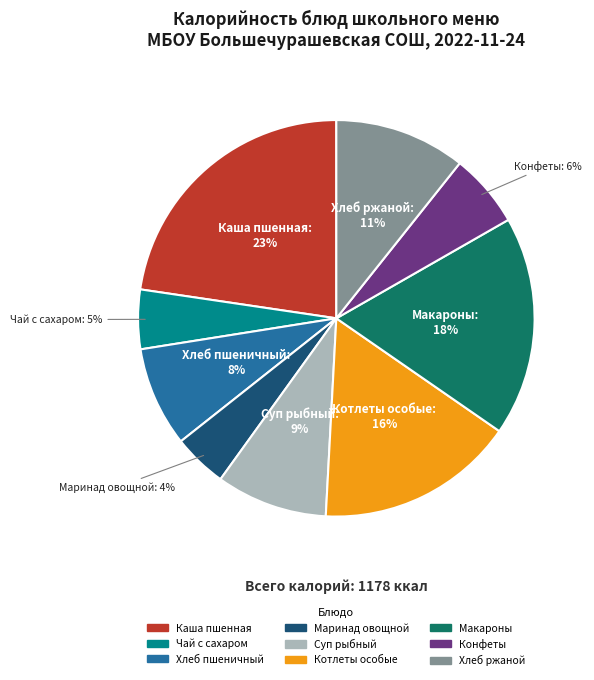

To the nearest percent, what is the average slice percentage?

11%